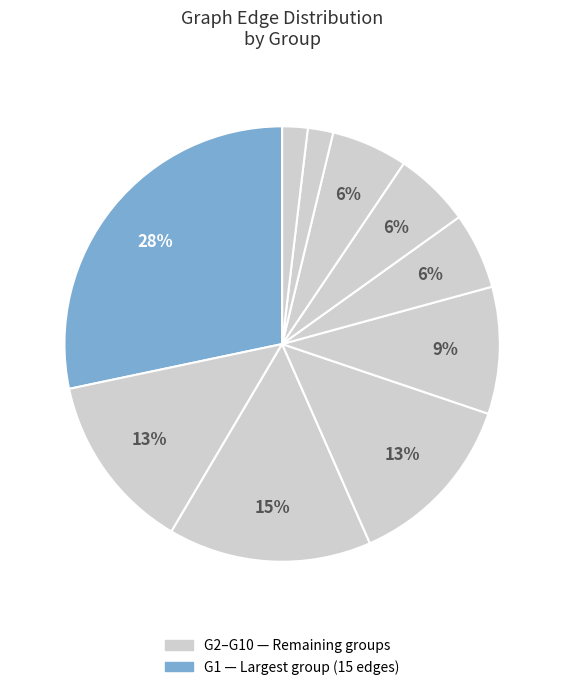

Count the number of slices in the pie.

10